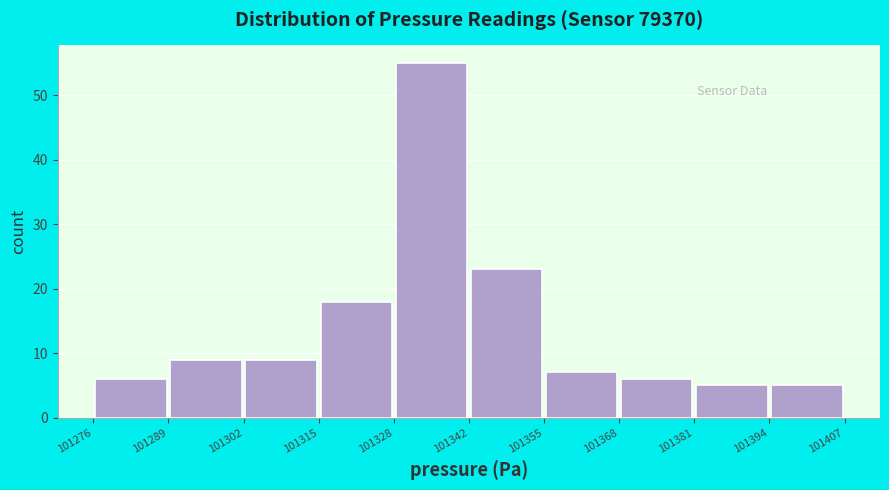

Reading left to right, transcribe this chart: for each bar, give the range it covers on the x-axis and its height. The values are not printed on the chart, so give them approximately, as read against the axis.

101276 to 101289: 6
101289 to 101302: 9
101302 to 101315: 9
101315 to 101328: 18
101328 to 101342: 55
101342 to 101355: 23
101355 to 101368: 7
101368 to 101381: 6
101381 to 101394: 5
101394 to 101407: 5